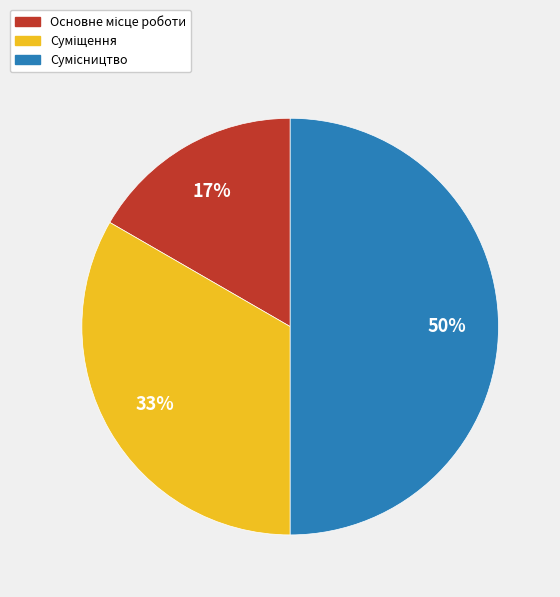

To the nearest percent, what is the difference between the largest and smallest slice percentages?

33%